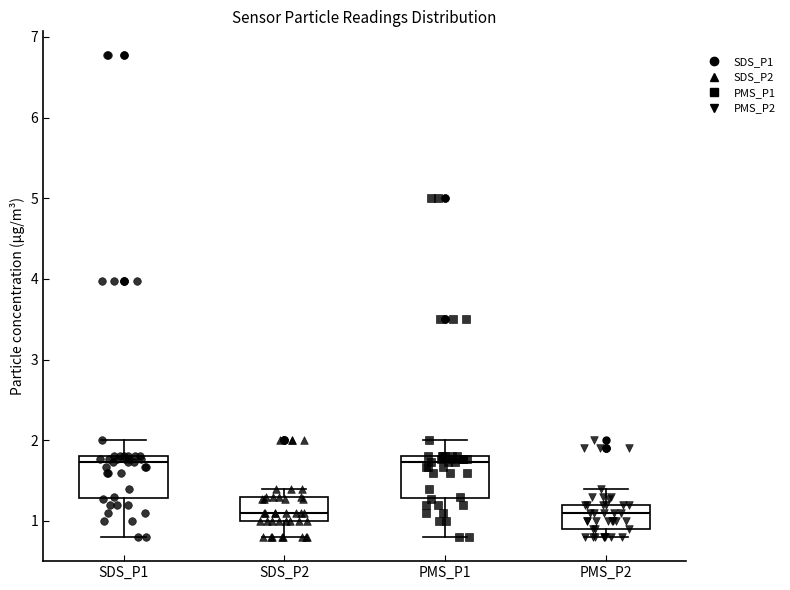

Reading left to right, transcribe this box plot: for each box, give where its median line is, the range the box spans, and where its two whiskers end, as read against the y-axis. The values are not printed on the chart, so give them approximately, as read against the axis.

SDS_P1: median 1.7, box 1.3 to 1.8, whiskers 0.8 to 2.0
SDS_P2: median 1.1, box 1.0 to 1.3, whiskers 0.8 to 1.4
PMS_P1: median 1.7, box 1.3 to 1.8, whiskers 0.8 to 2.0
PMS_P2: median 1.1, box 0.9 to 1.2, whiskers 0.8 to 1.4